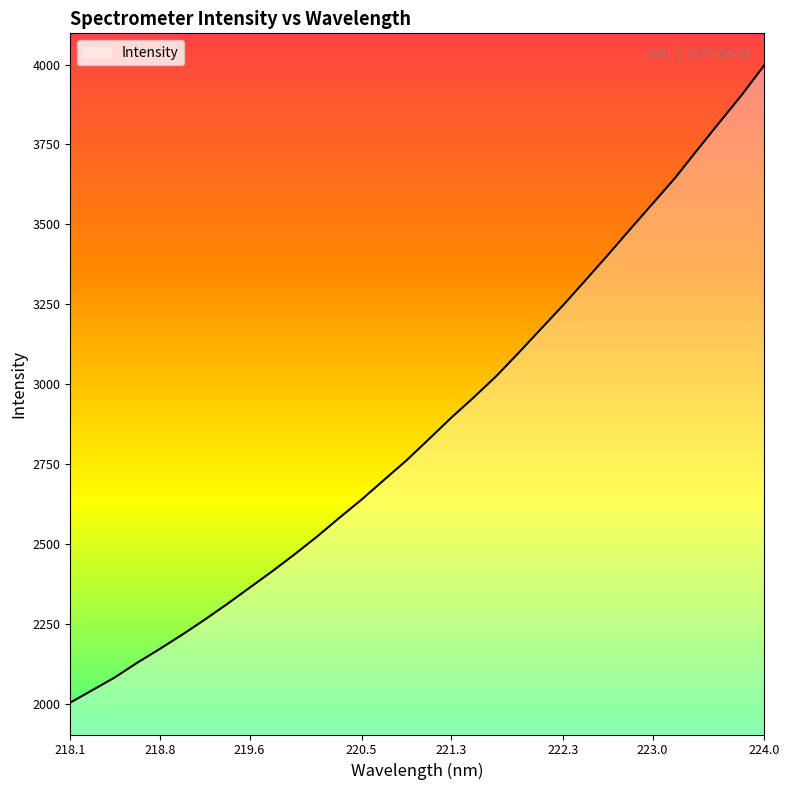

What is the minimum value shown in the chart?

2002.9